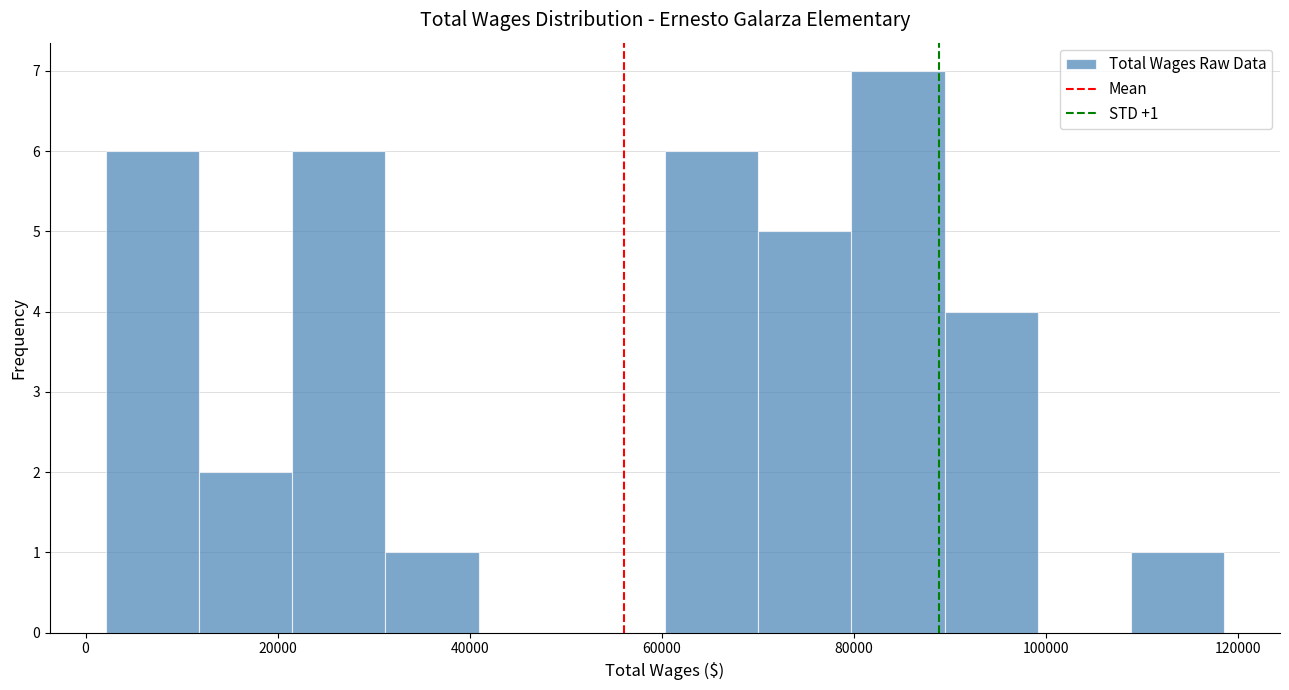

Which range on the x-axis has the tallest bar?

80000 to 90000